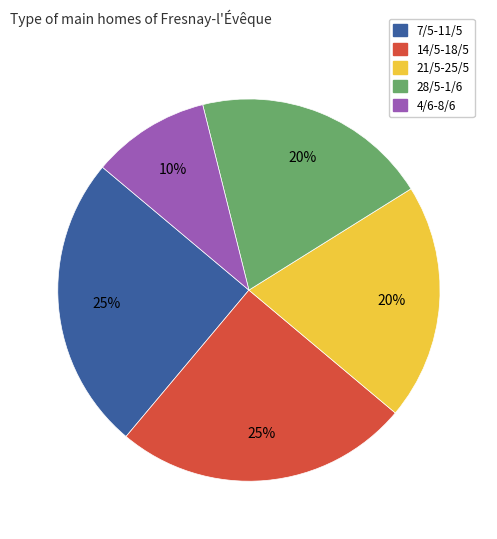

To the nearest percent, what portion does 28/5-1/6 represent?

20%